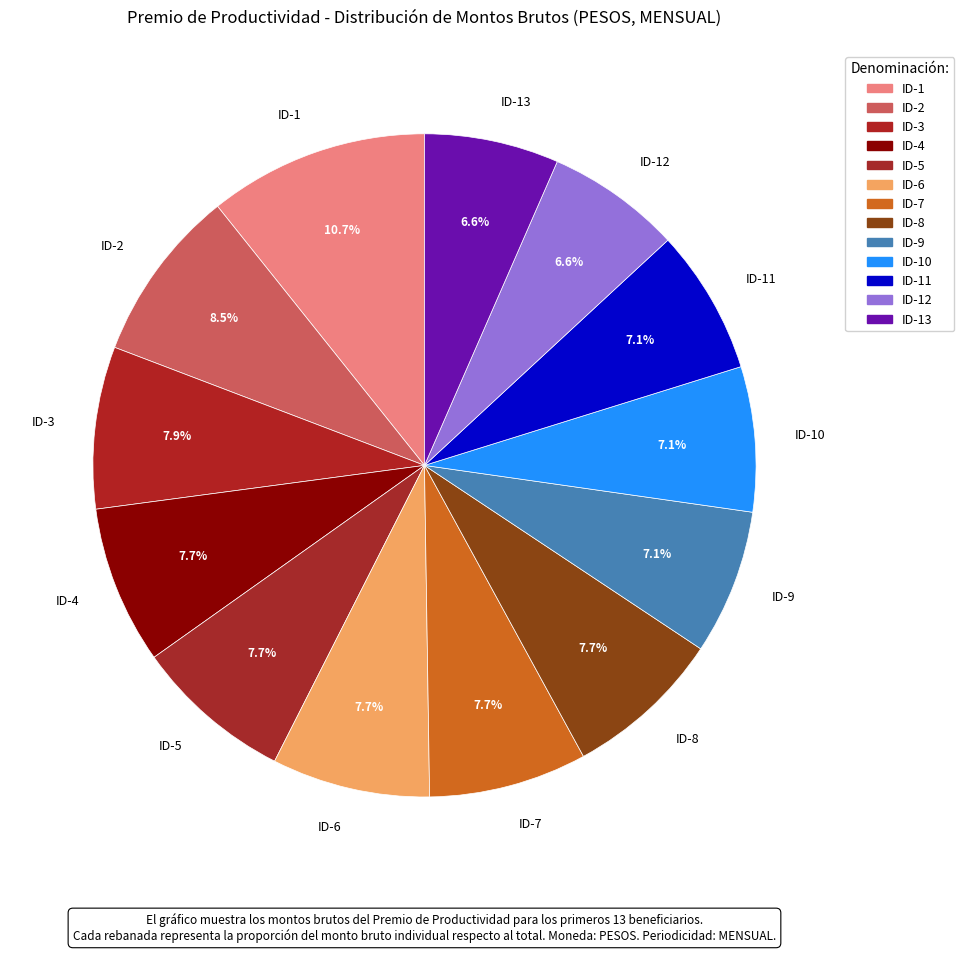

The ID-9 slice represents 7% of the pie. True or false?

True